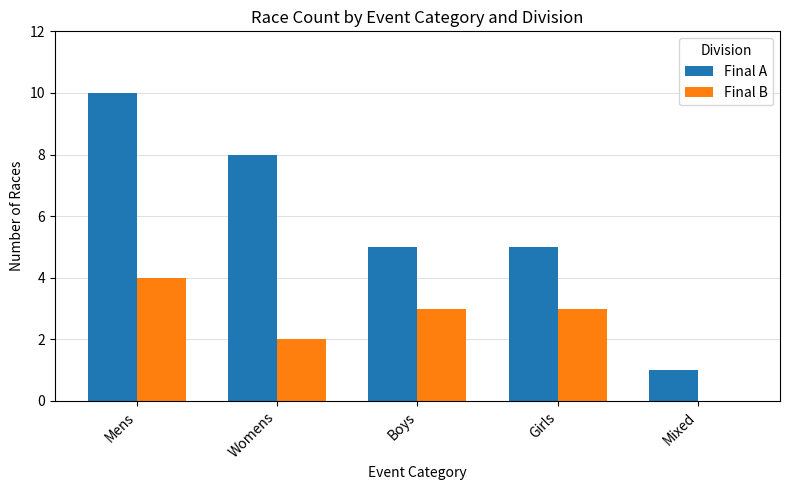

How many Final B values are between 2 and 3?

3